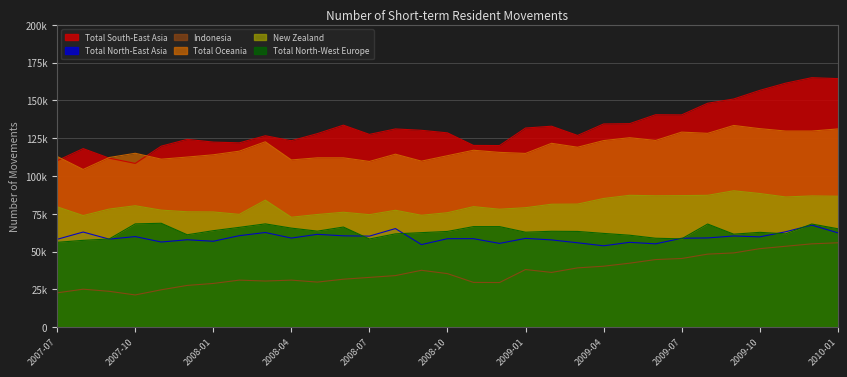

Which series has the largest range (max minus min)?

Total South-East Asia